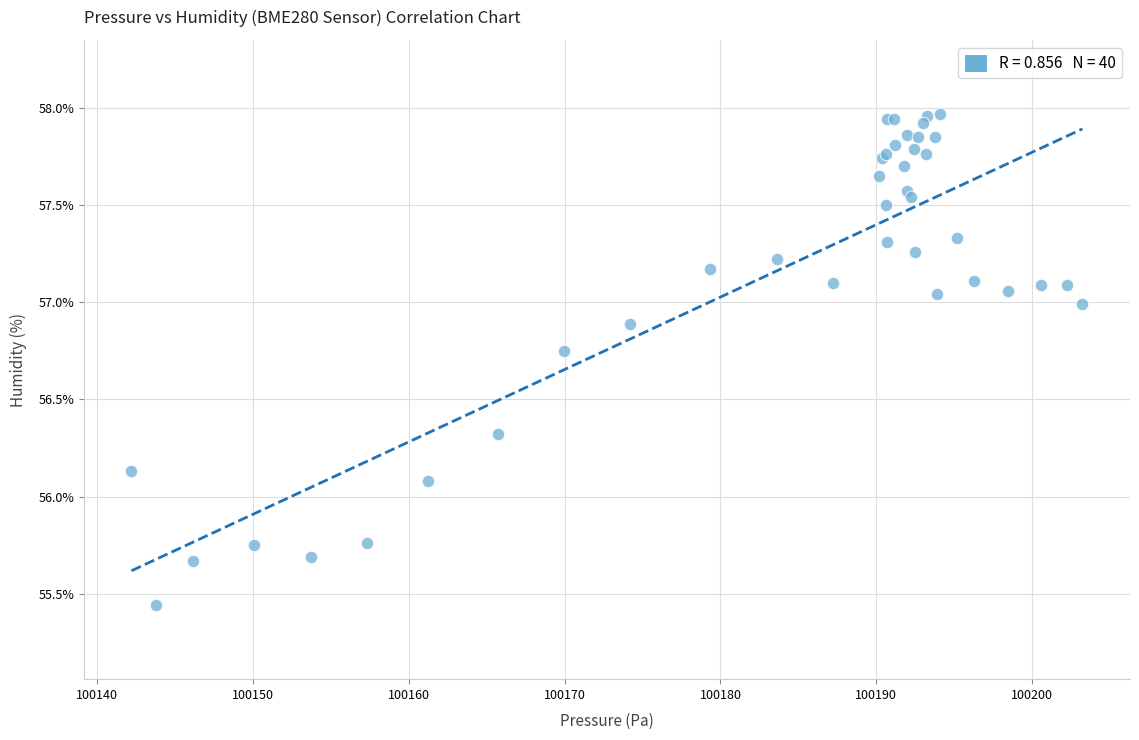

What Y value in the scatter plot is closest to 56?

56.1